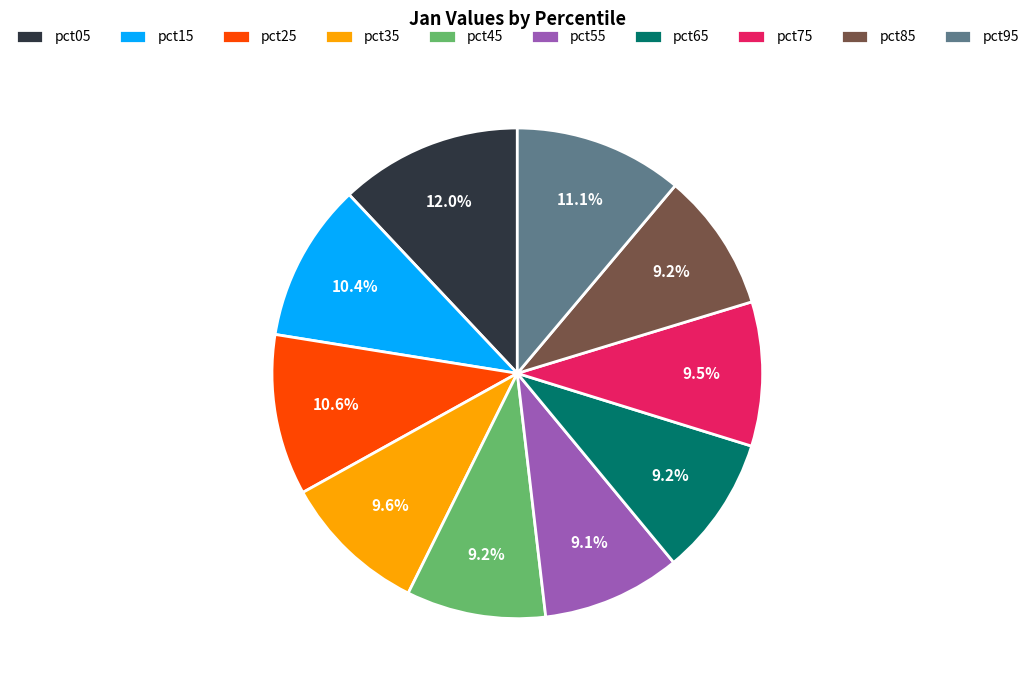

Is it true that pct15 is 1% of the pie?

False